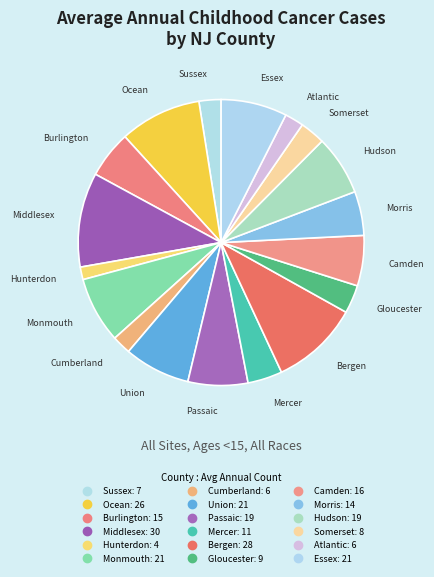

Is it true that Passaic is 7% of the pie?

True